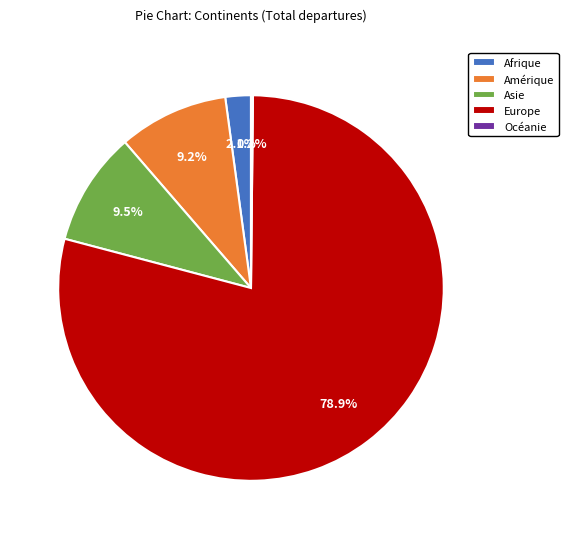

What is the ratio of the value at Asie to the value at Afrique?

4.5